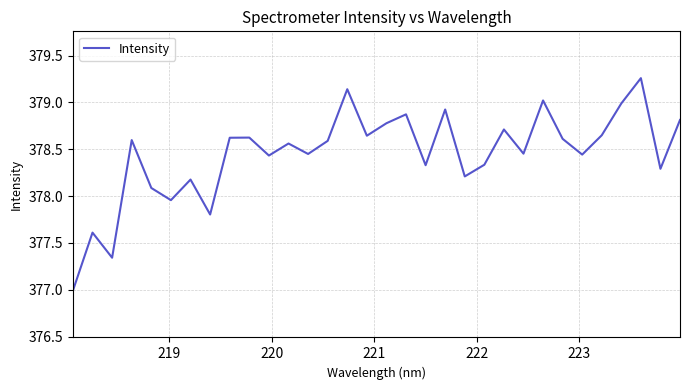

What is the difference between the maximum and minimum values?

2.3